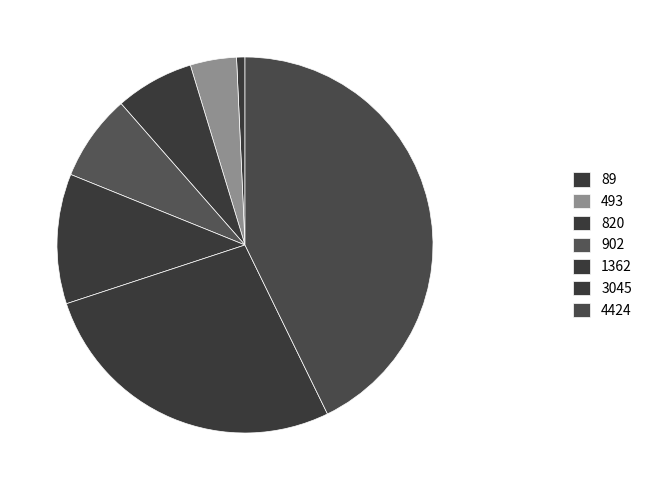

To the nearest percent, what is the difference between the 1362 and 4424 slice percentages?

32%